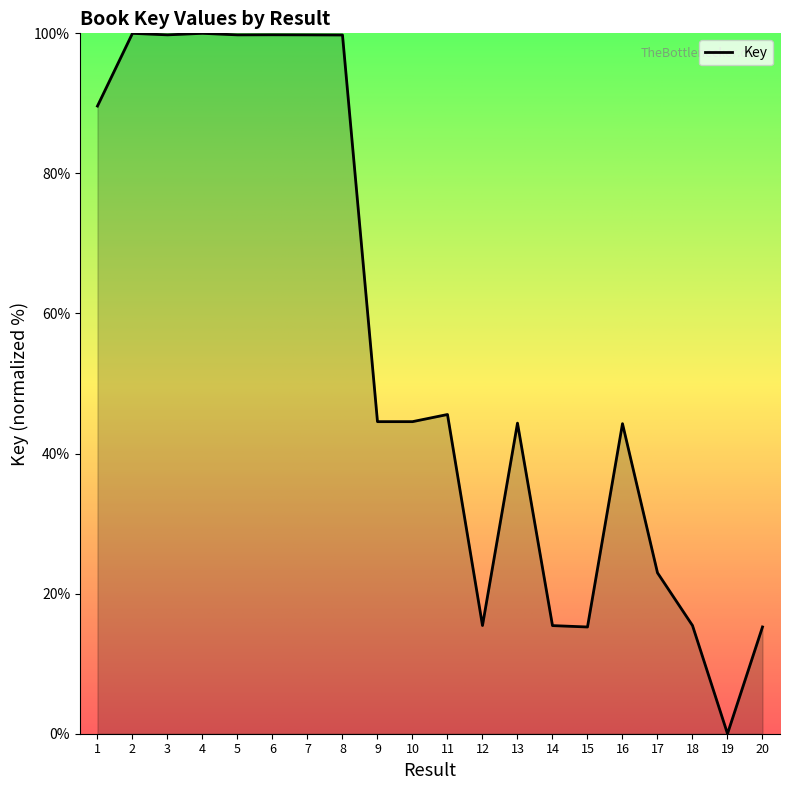

Where is the data nearest to the value 50?

11